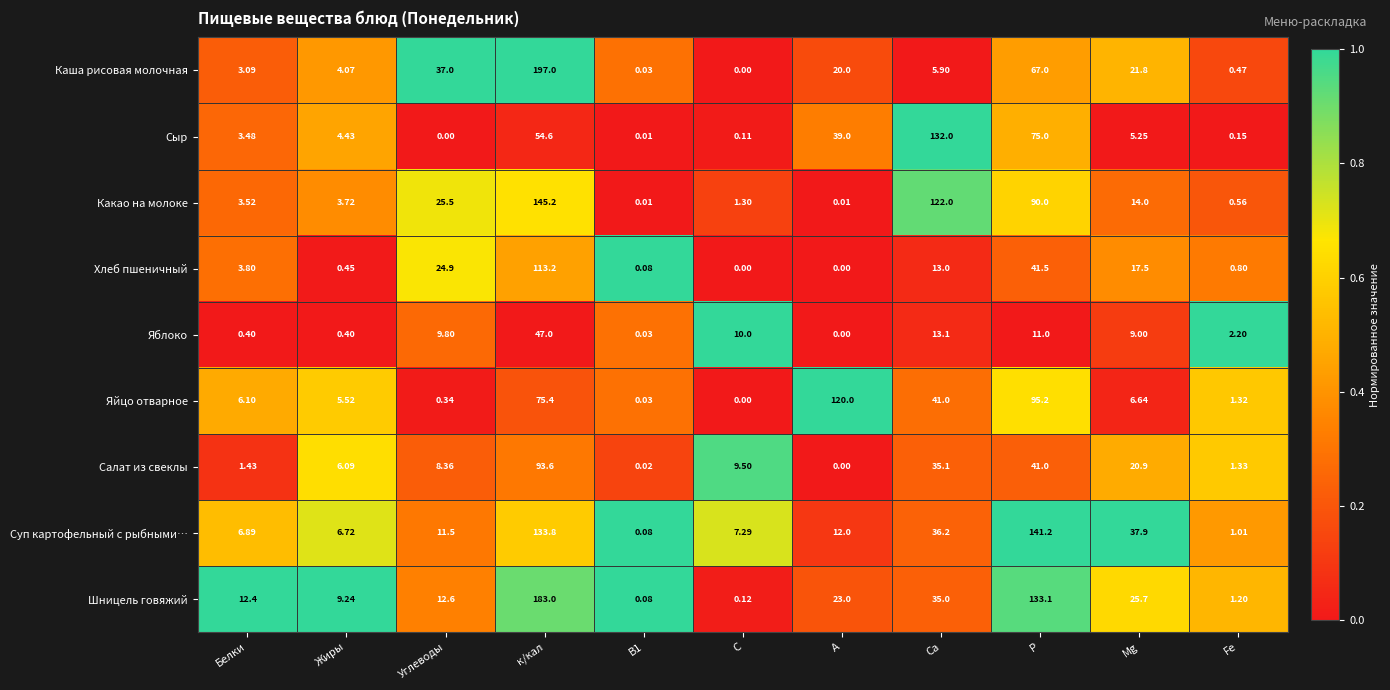

At which label does Яйцо отварное reach its minimum?

С